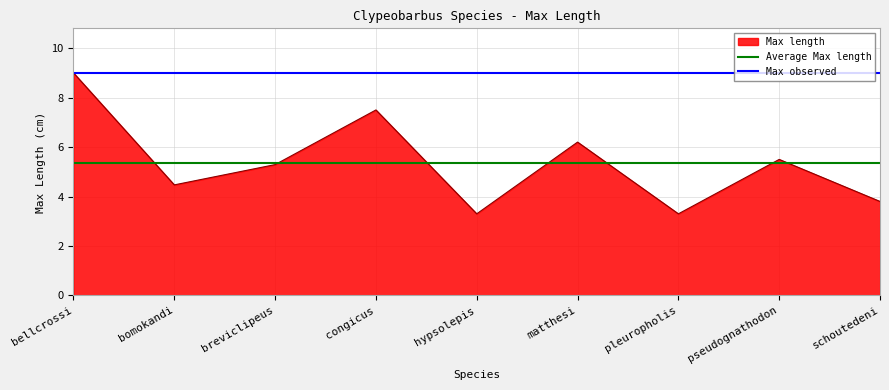

At which label does Max length first exceed 5?

bellcrossi